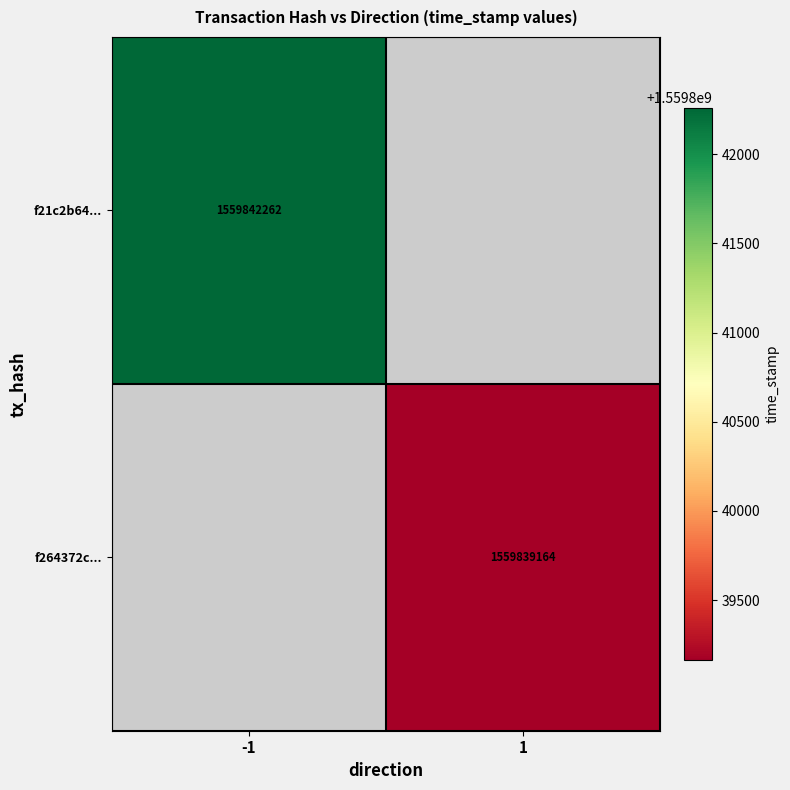

At how many categories does at least one series exceed 1559840252?

1